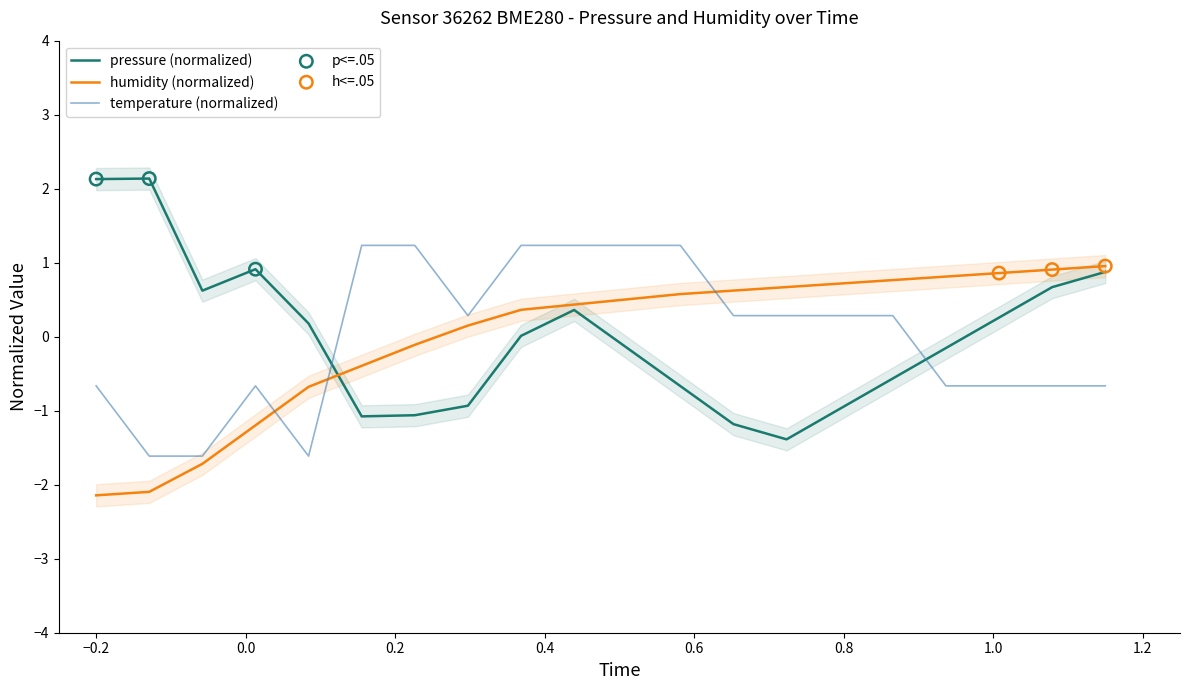

Which series has the widest spread of Y values?

pressure